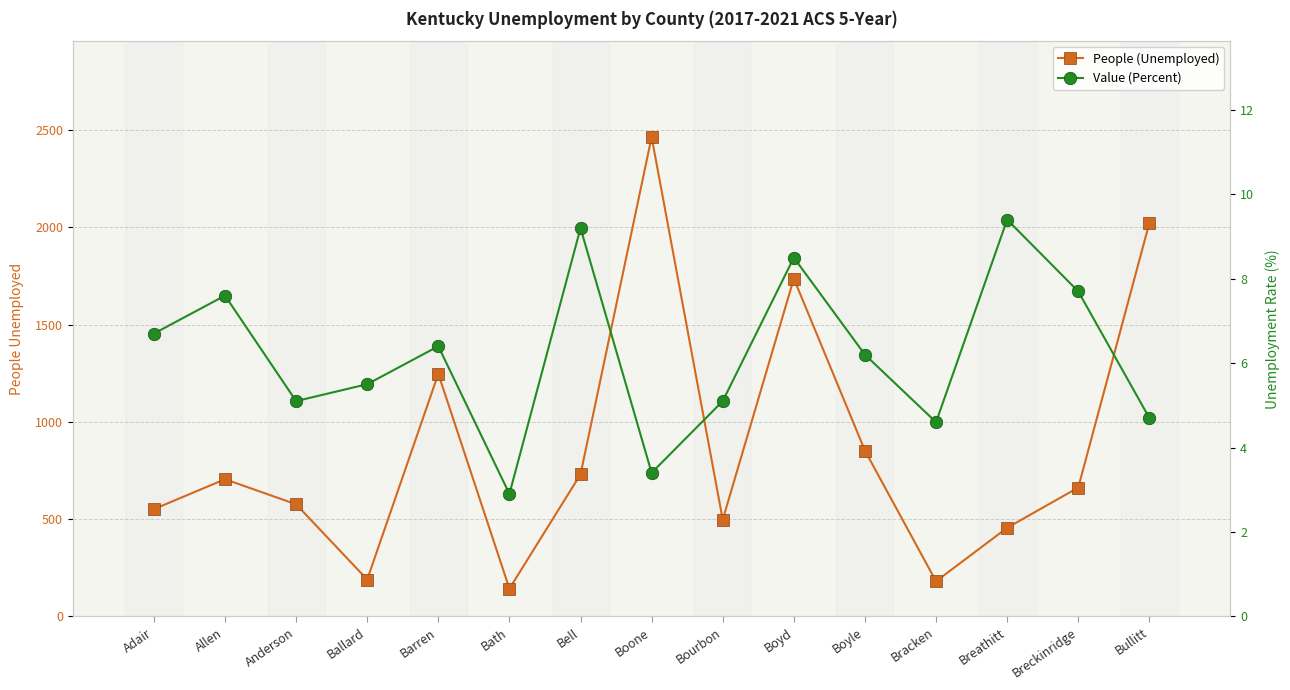

Count the number of data series in this chart.

2